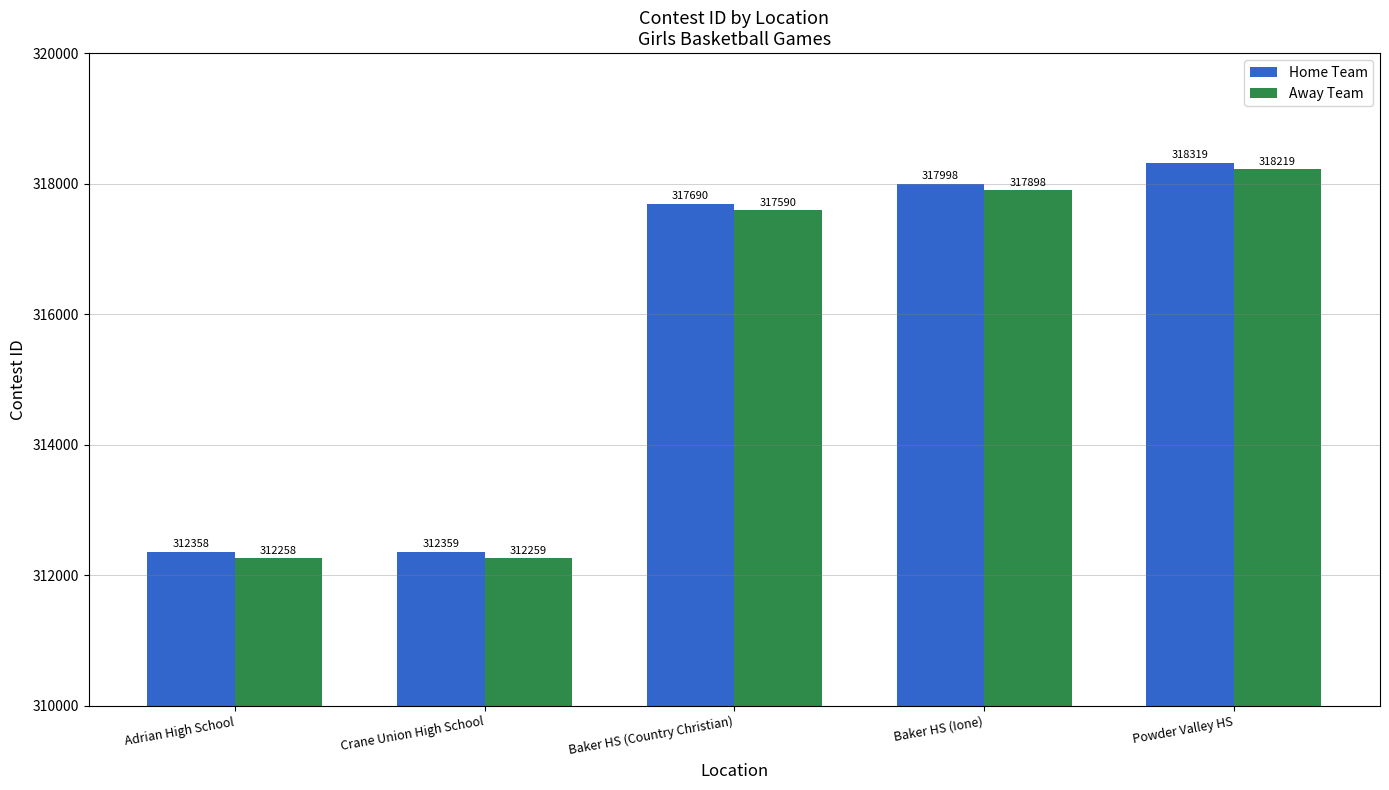

At which category does the chart reach its peak across all series?

Powder Valley HS